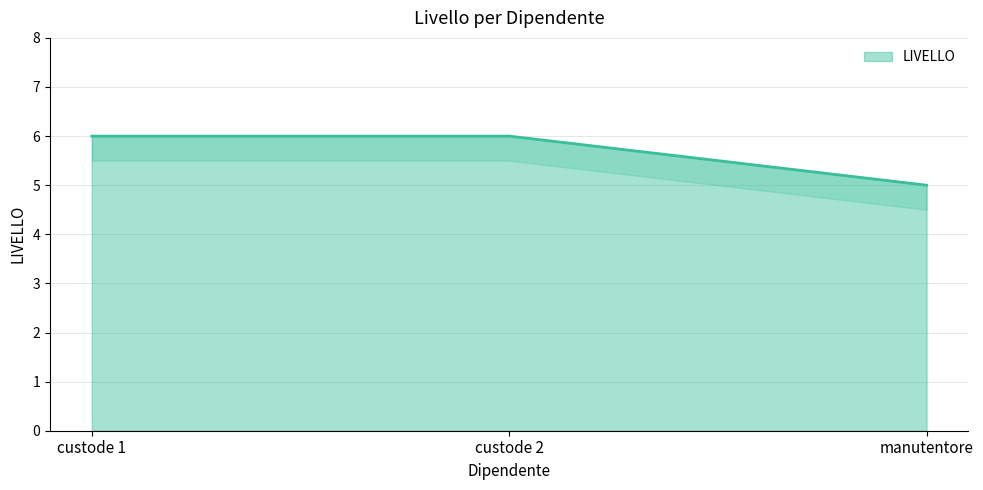

List the labels in order of value, smallest first.

manutentore, custode 1, custode 2